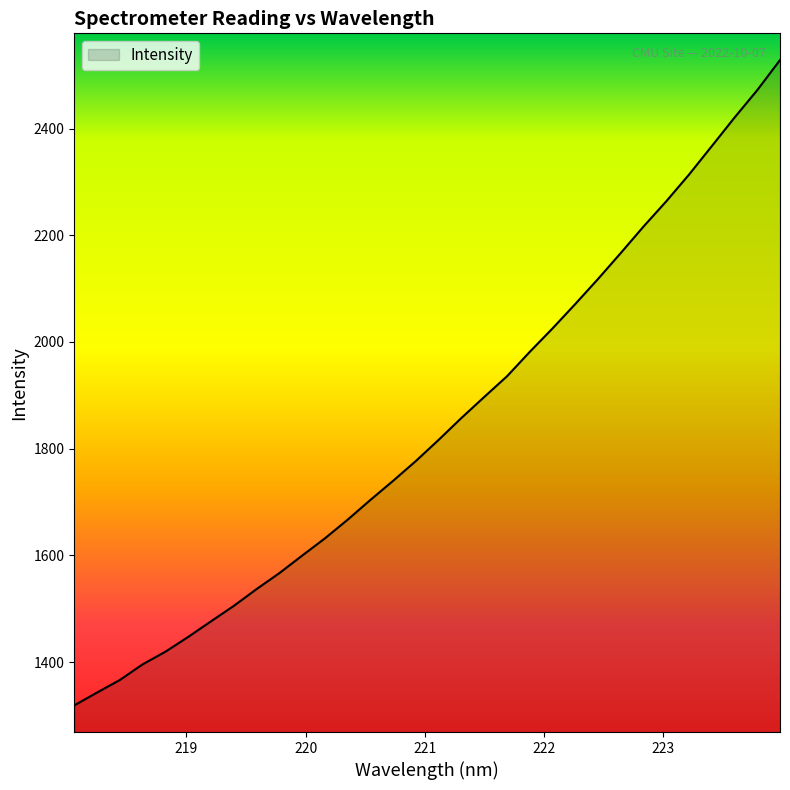

How many categories are shown in the chart?

32